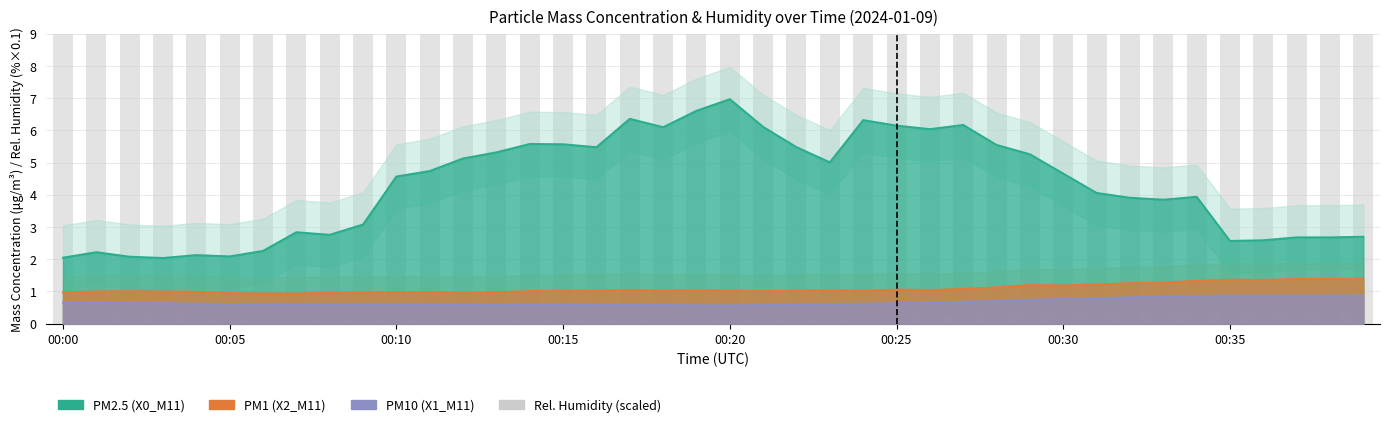

Which series has the widest spread of values?

Rel. Humidity (%)